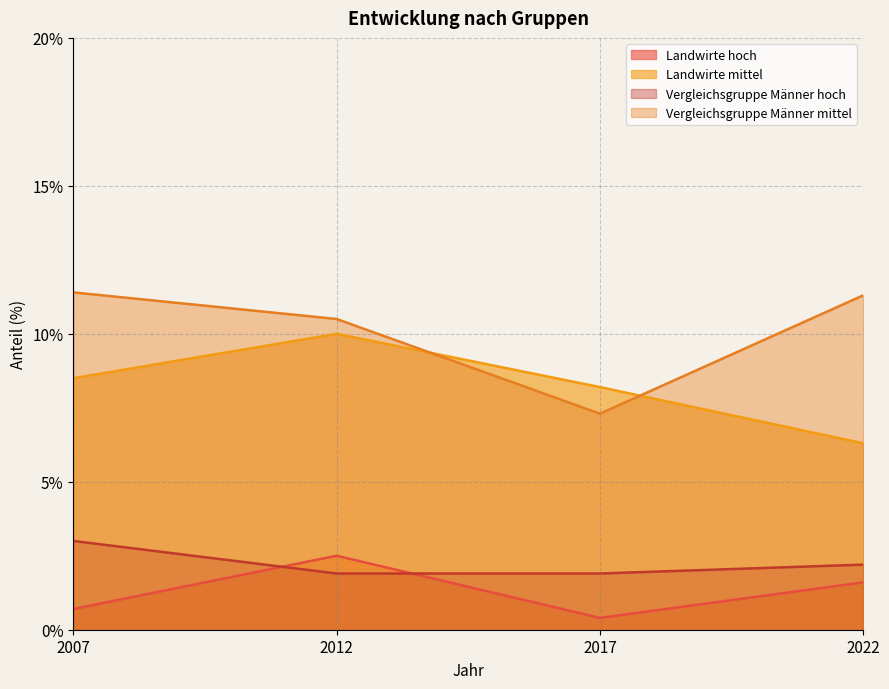

True or false: Vergleichsgruppe Männer hoch has more than 1 points higher than both neighbors.

False